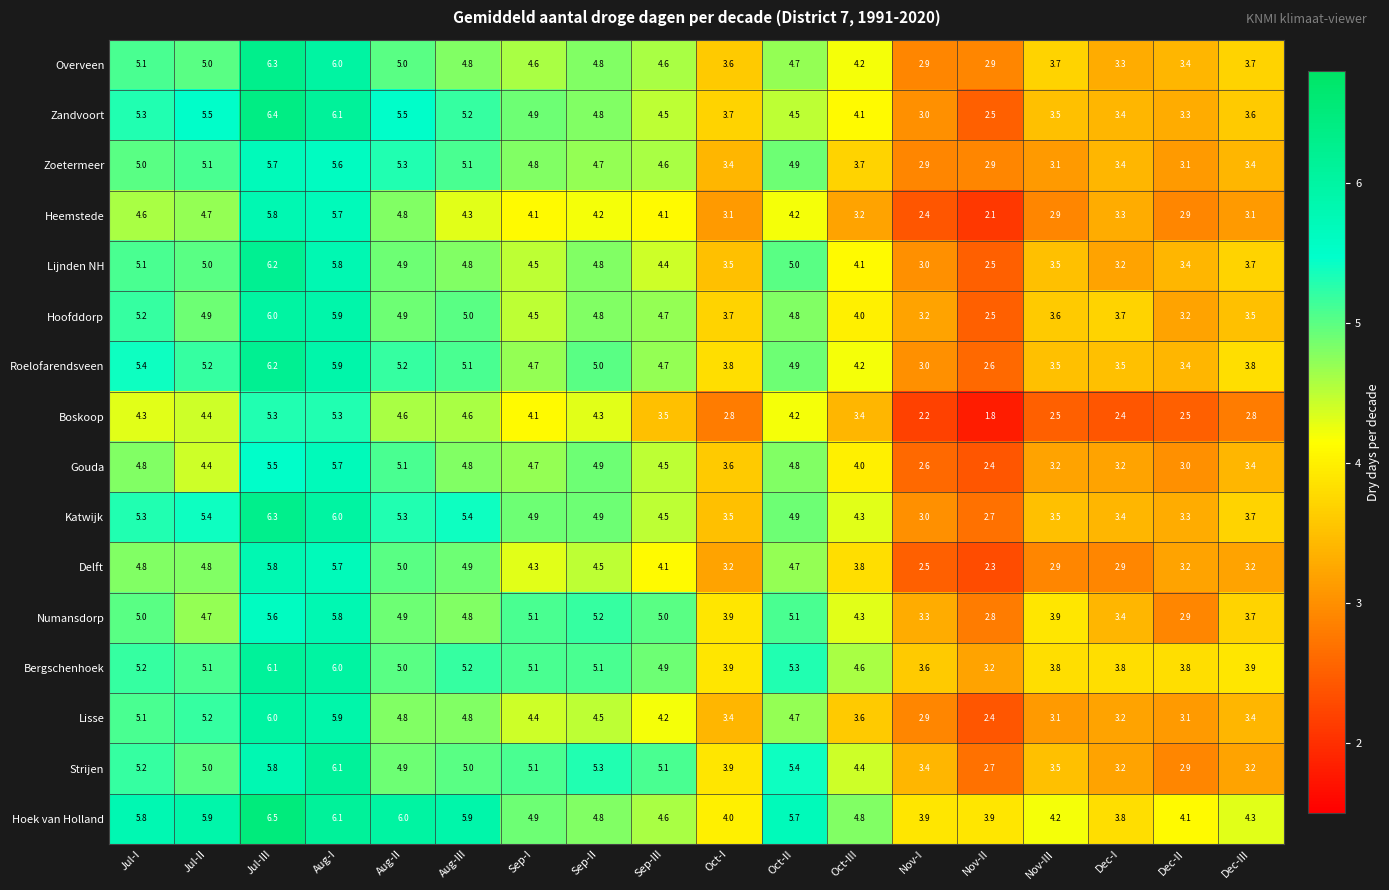

Which series has the widest spread of values?

Zandvoort